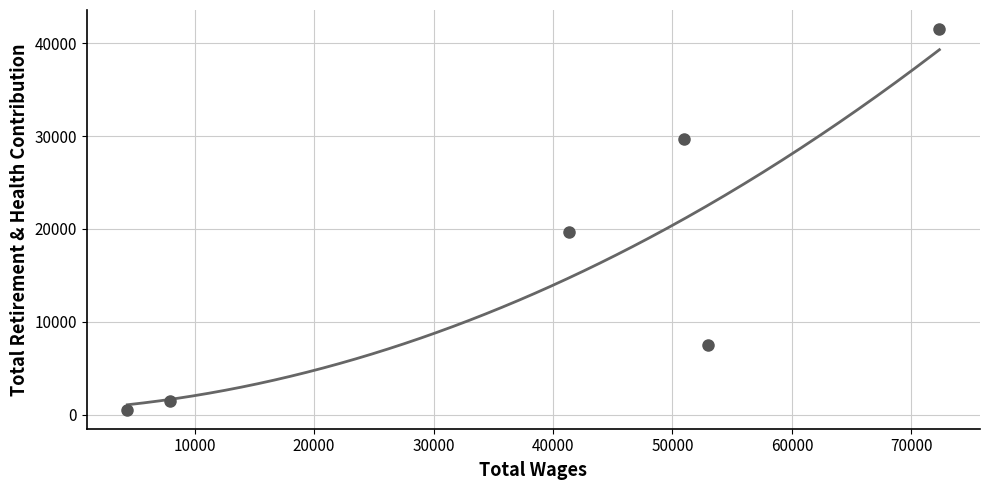

What is the range of Y values (max minus min)?

40997